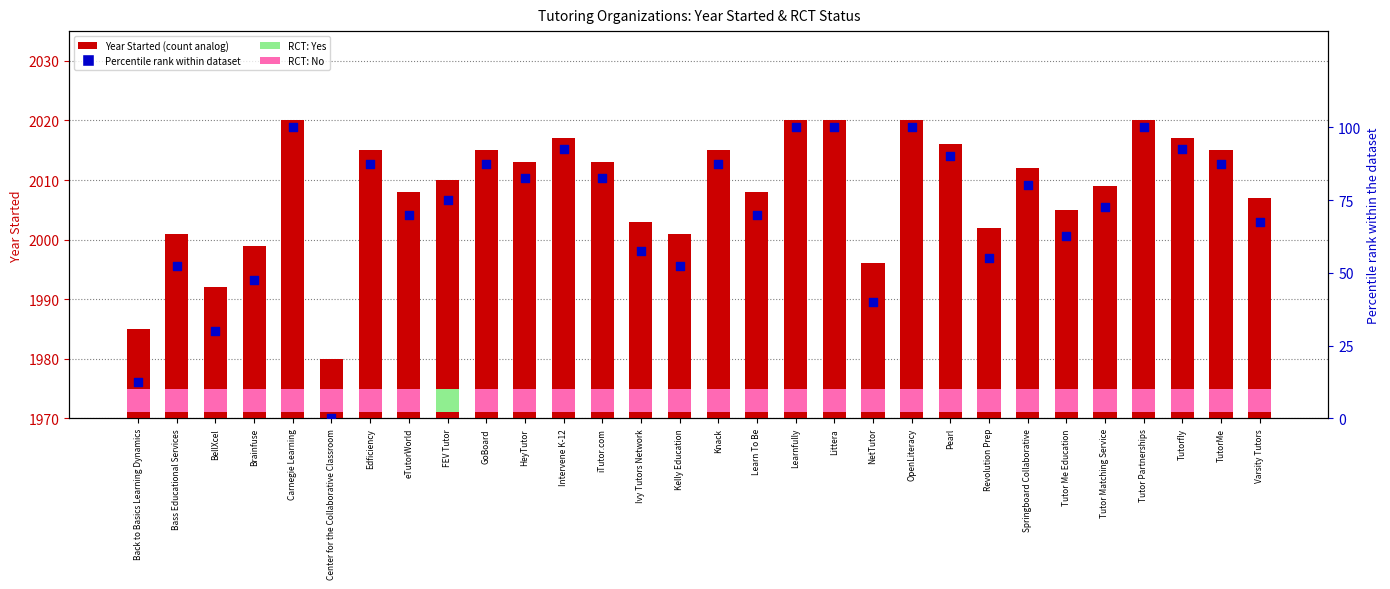

Which series has the widest spread of Y values?

Percentile rank within dataset